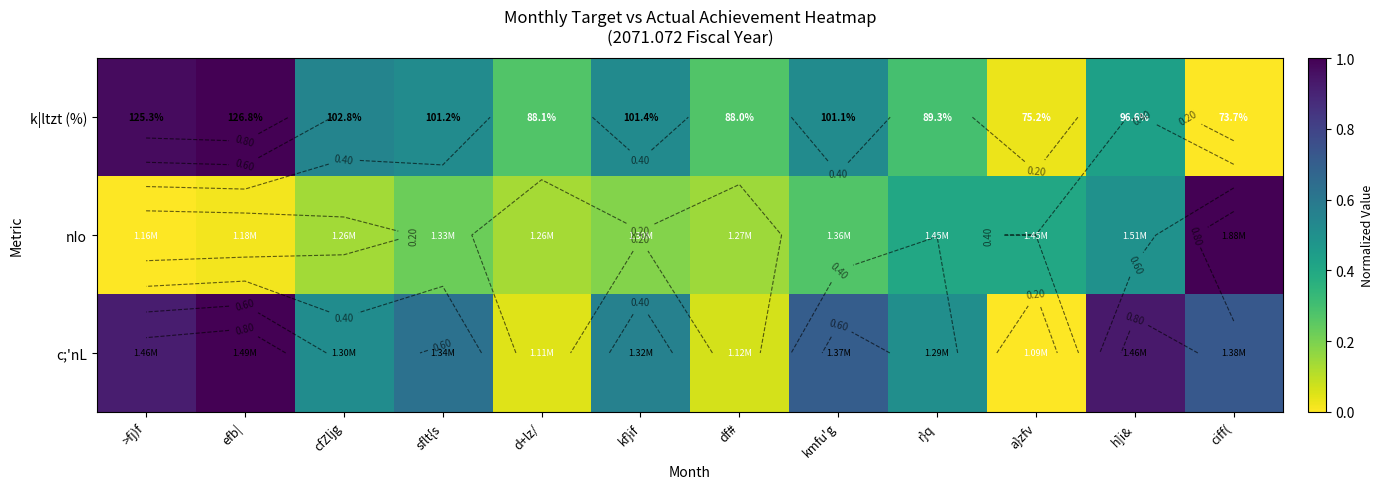

At which label does c;'nL reach its peak?

efb|